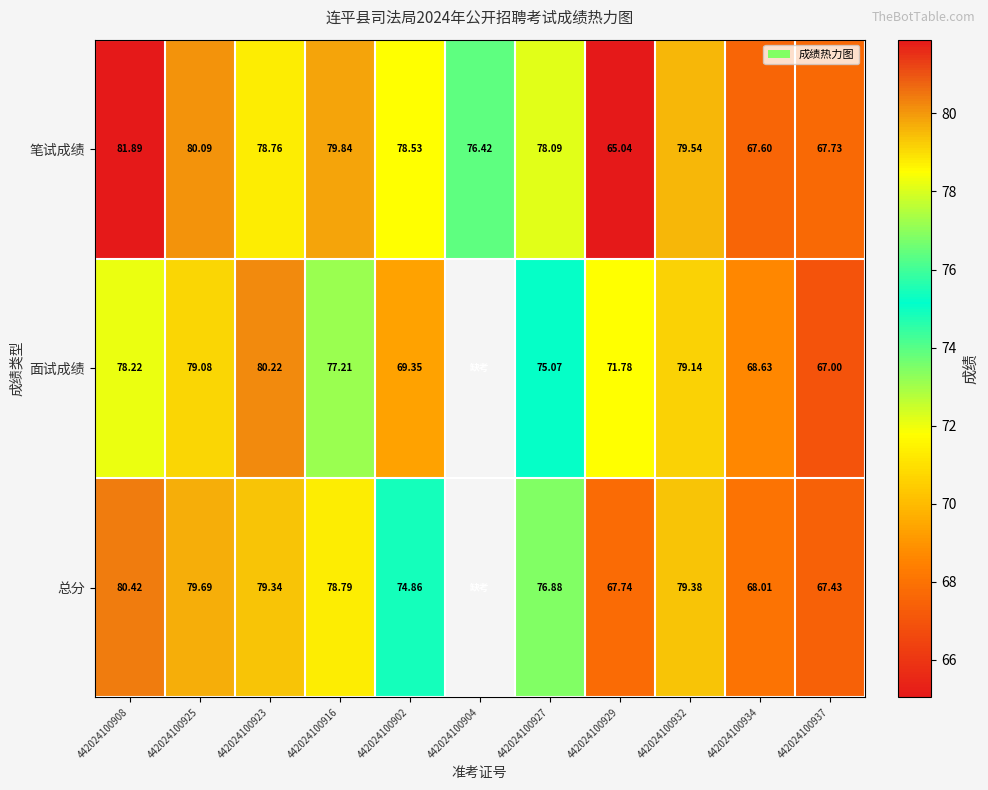

Between 442024100927 and 442024100929, which series saw the biggest shift?

笔试成绩